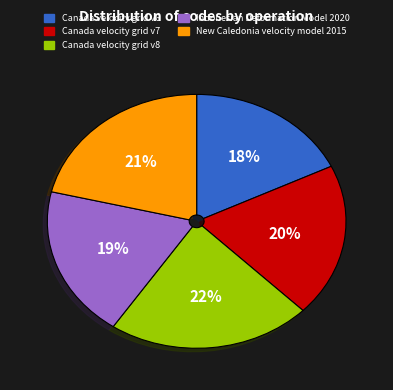

To the nearest percent, what portion does New Caledonia velocity model 2015 represent?

21%